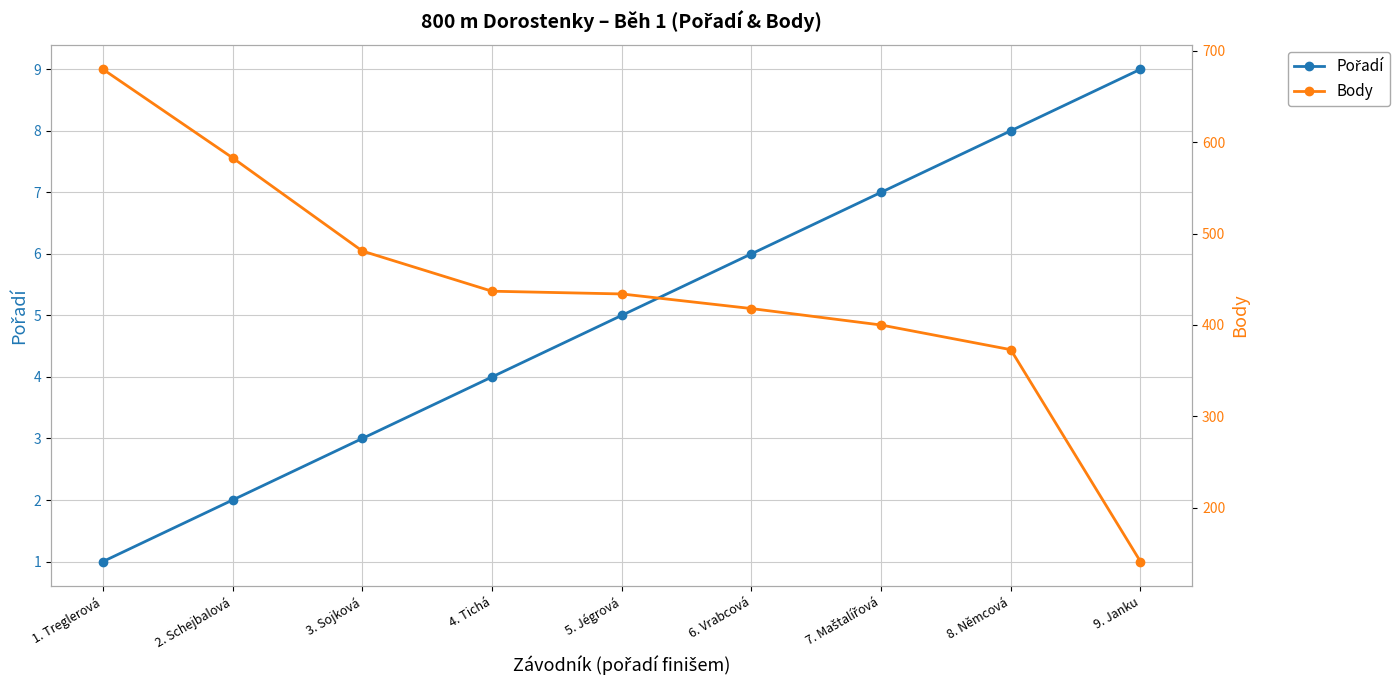

Which series has the largest total across all categories?

Body